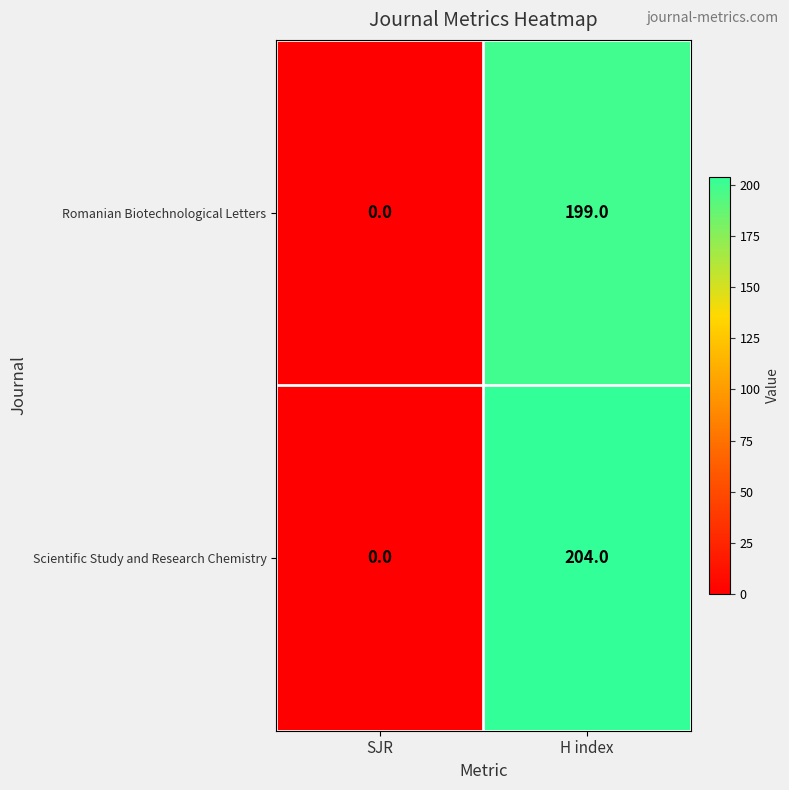

At how many categories does at least one series exceed 51?

1